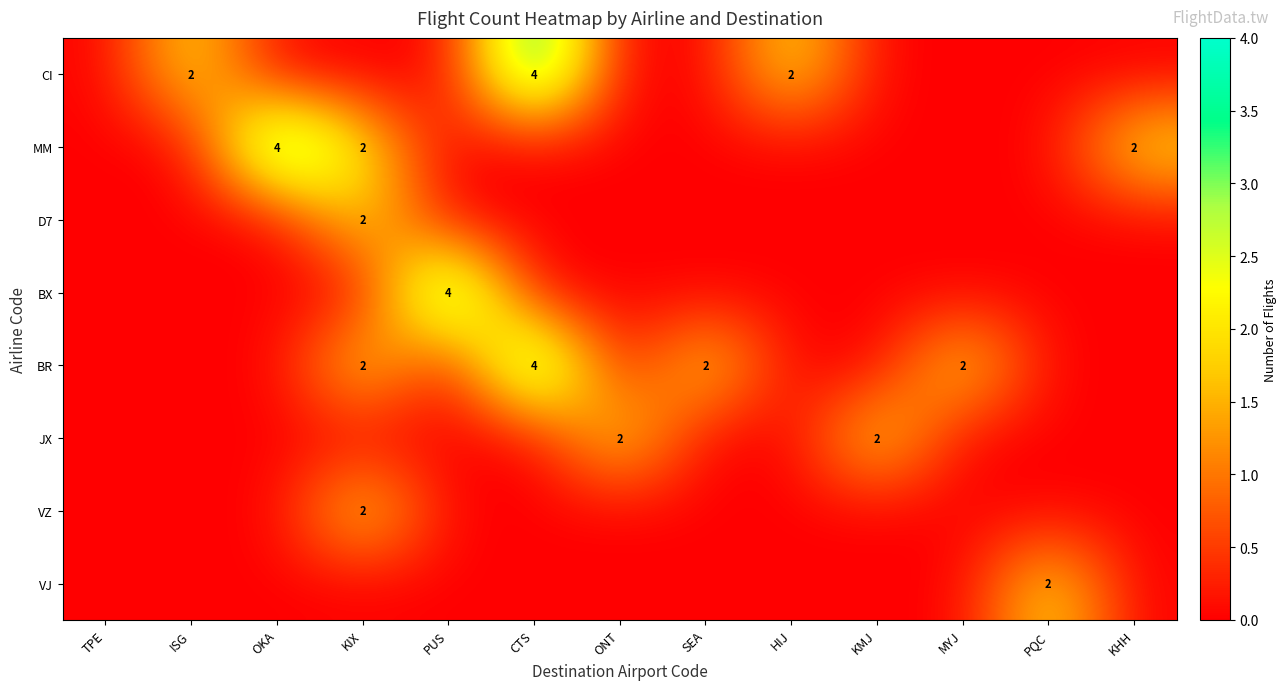

The value of CI at HIJ is 3. True or false?

False